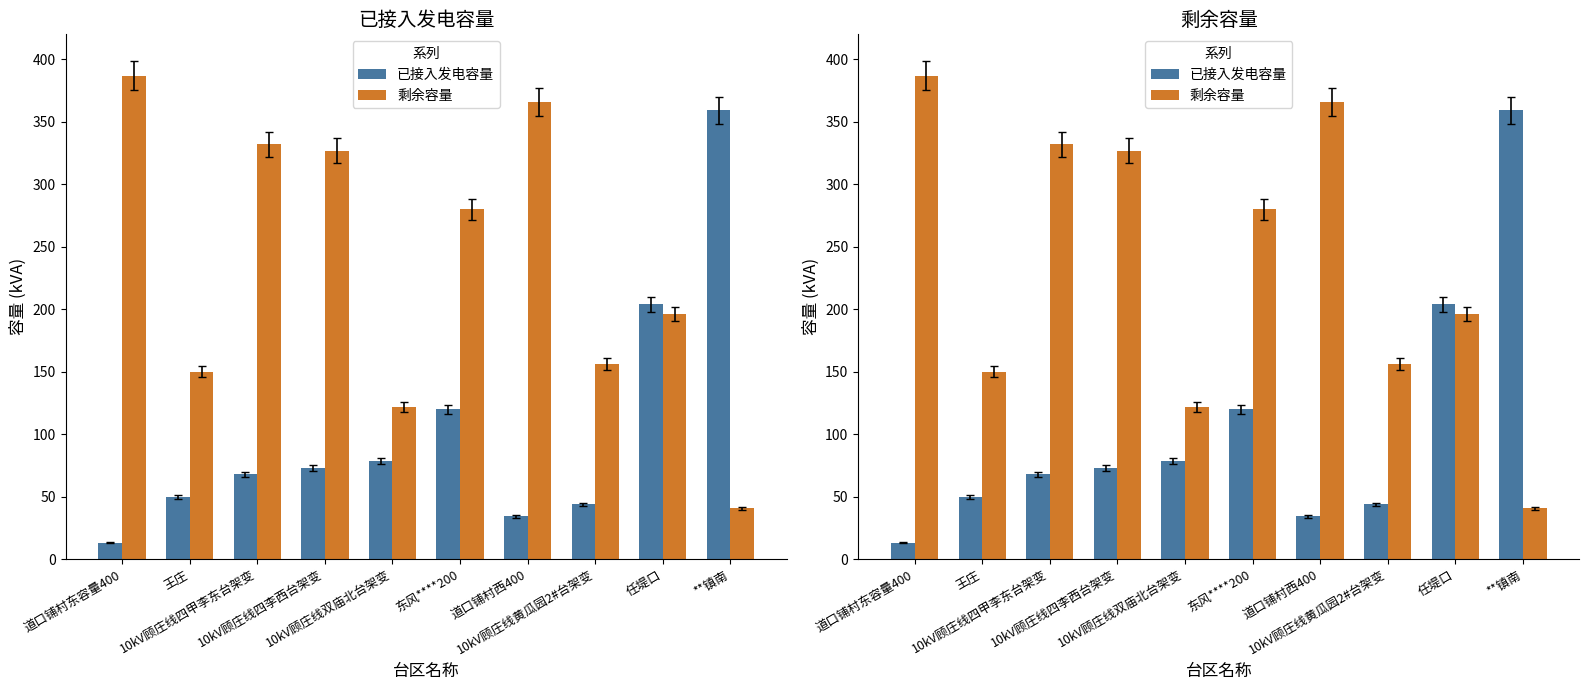

What is the label of the 3rd bar from the left?

10kV顾庄线四甲李东台架变